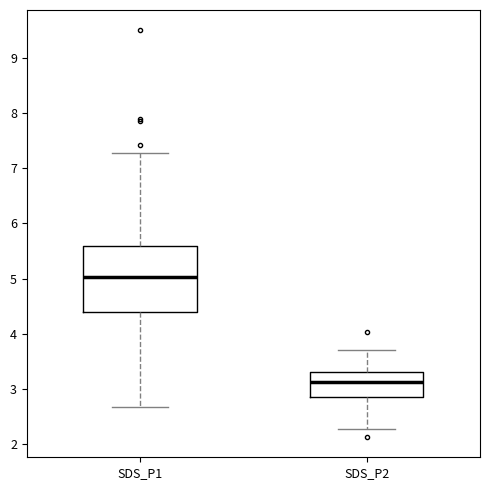

Which box has the highest median line?

SDS_P1